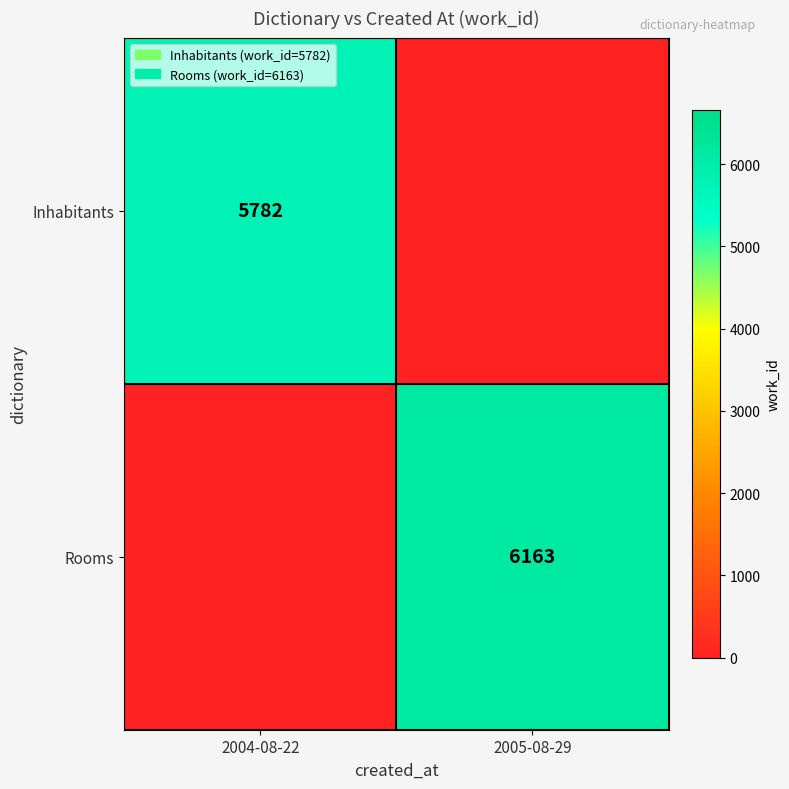

The Rooms series shows 9891 at 2005-08-29. True or false?

False